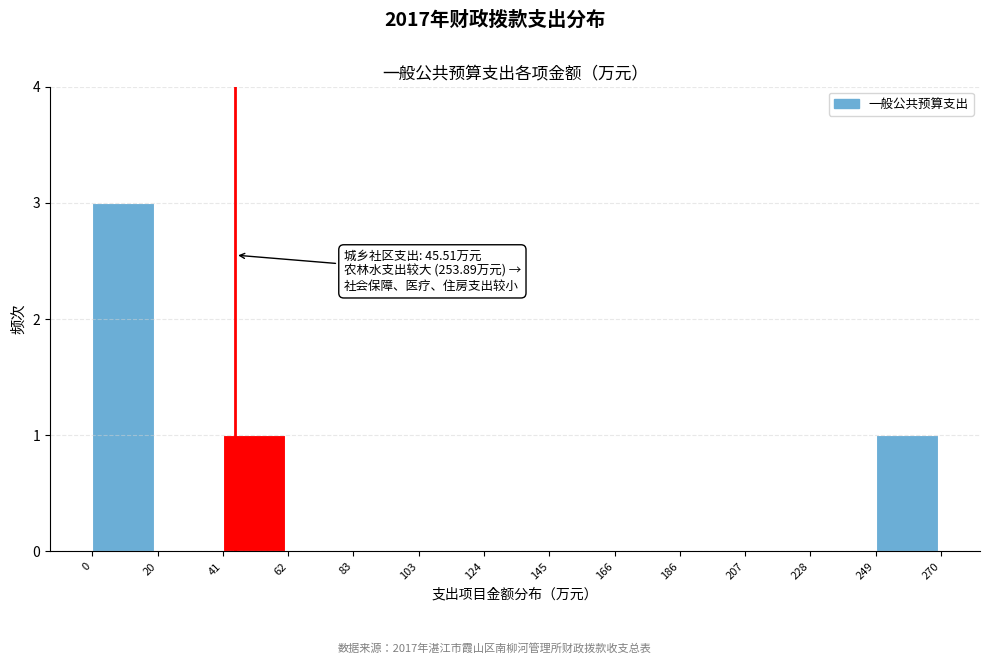

Over which range of the x-axis is the bar tallest?

0 to 20